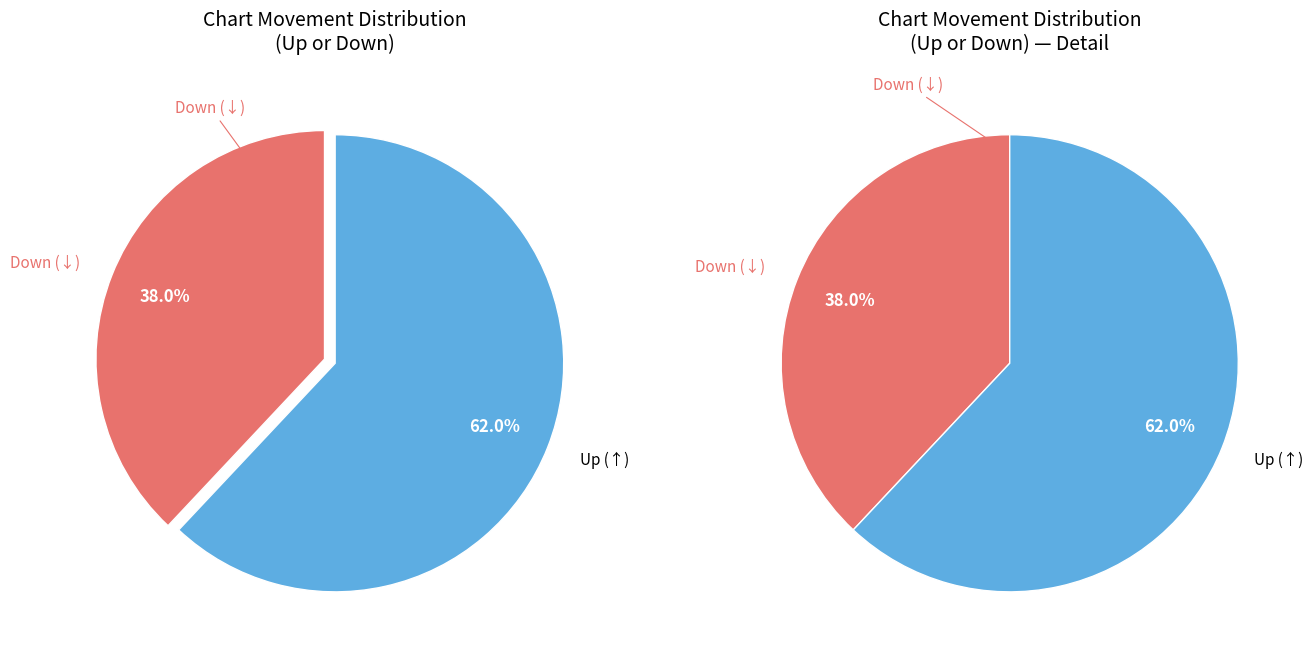

What is the change in value from up to down?

-24